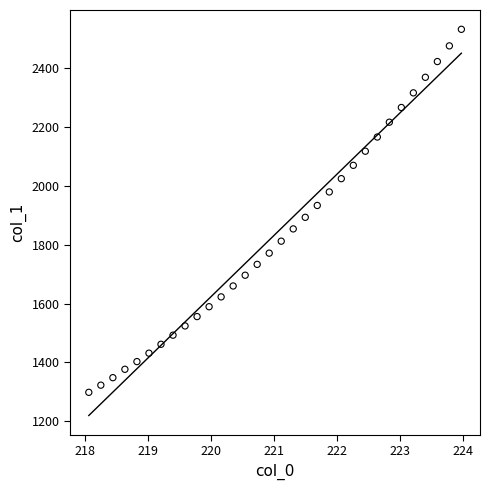

What is the range of Y values (max minus min)?

1233.0